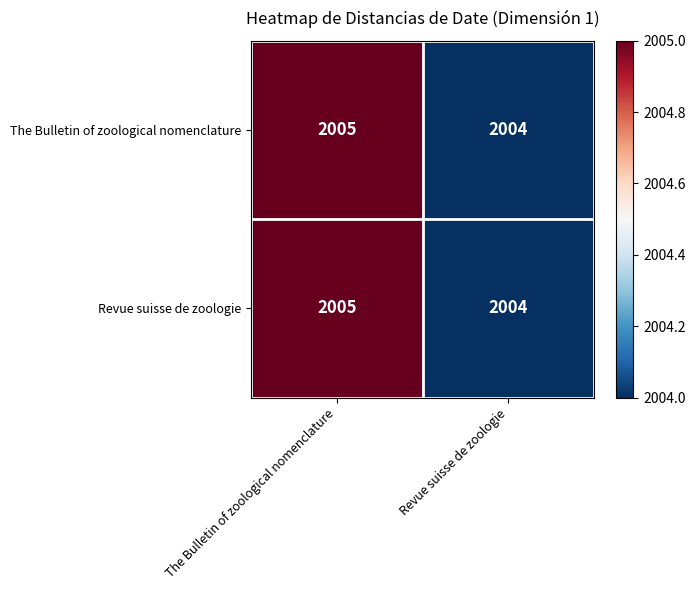

What is the sum of all Revue suisse de zoologie values?

4009